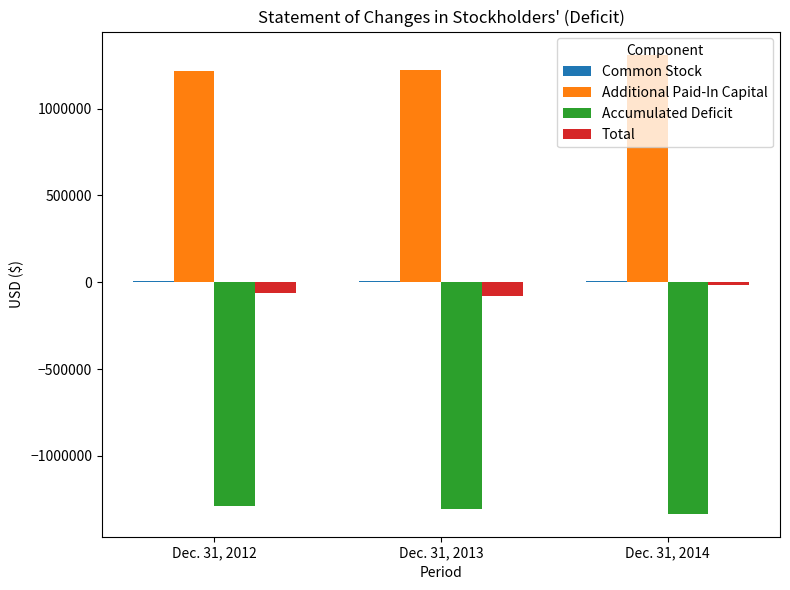

Which category has the highest value across all series?

Dec. 31, 2014